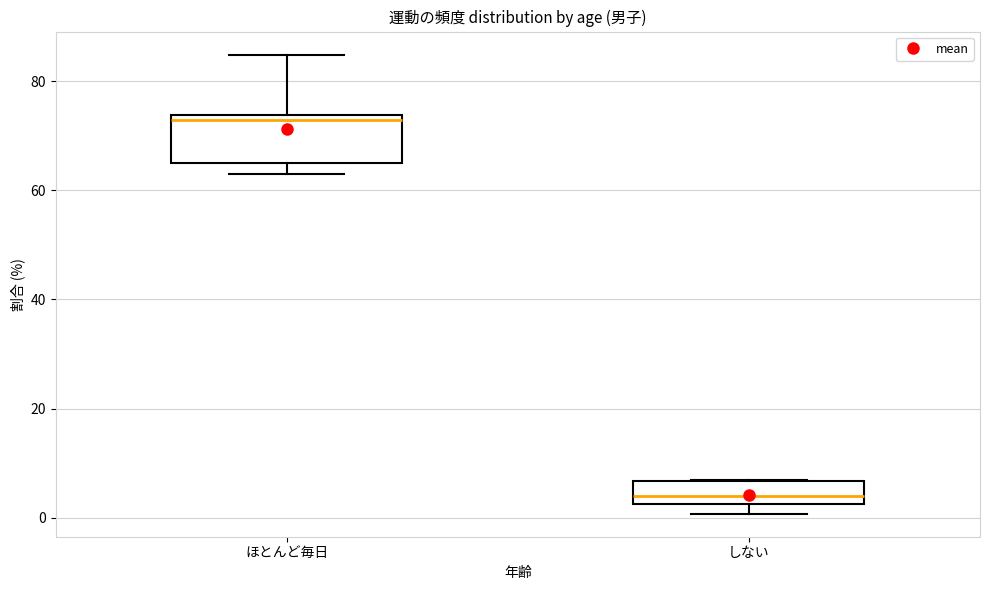

Where is the upper edge of the box for しない on the y-axis? The values are not printed on the chart, so give them approximately, as read against the axis.

6